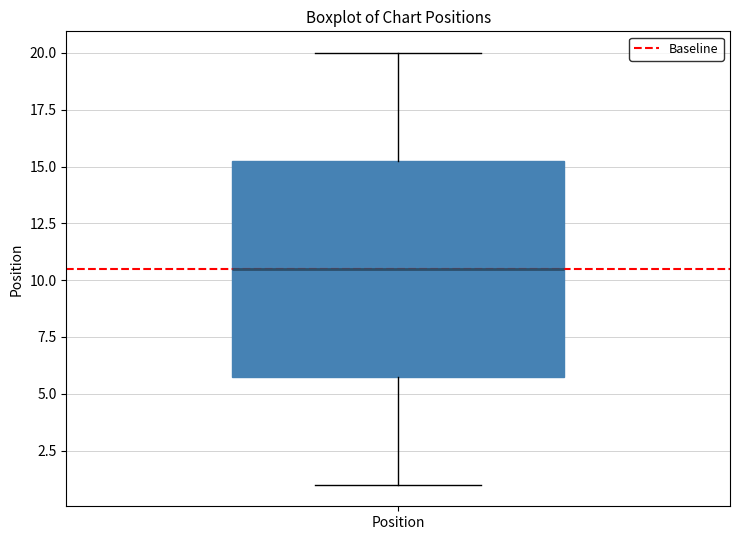

Where does the lower whisker of the box for Position end on the y-axis? The values are not printed on the chart, so give them approximately, as read against the axis.

1.0